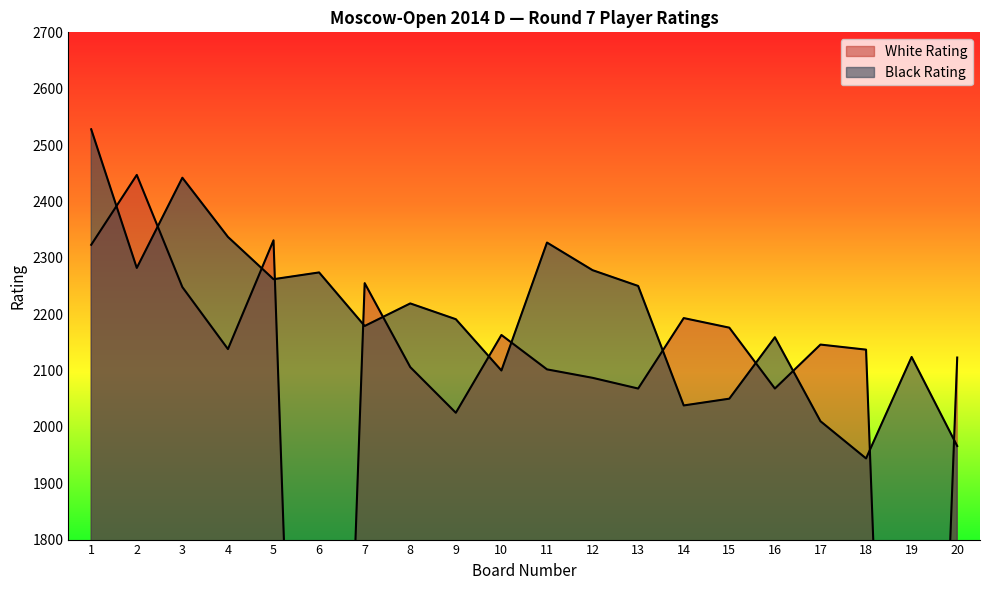

How many lines are shown in the chart?

2